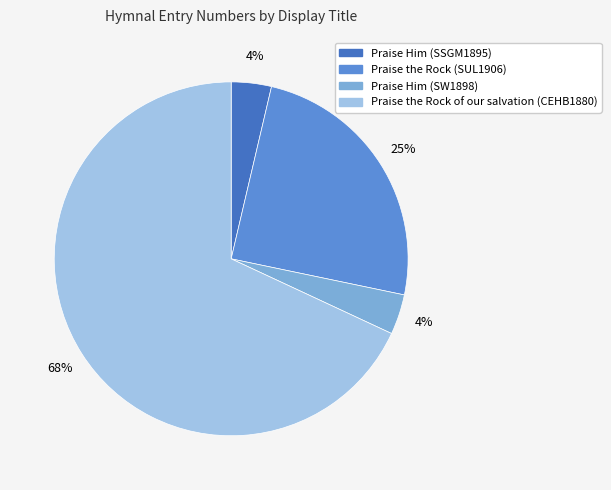

The Praise Him (SSGM1895) slice represents 18% of the pie. True or false?

False